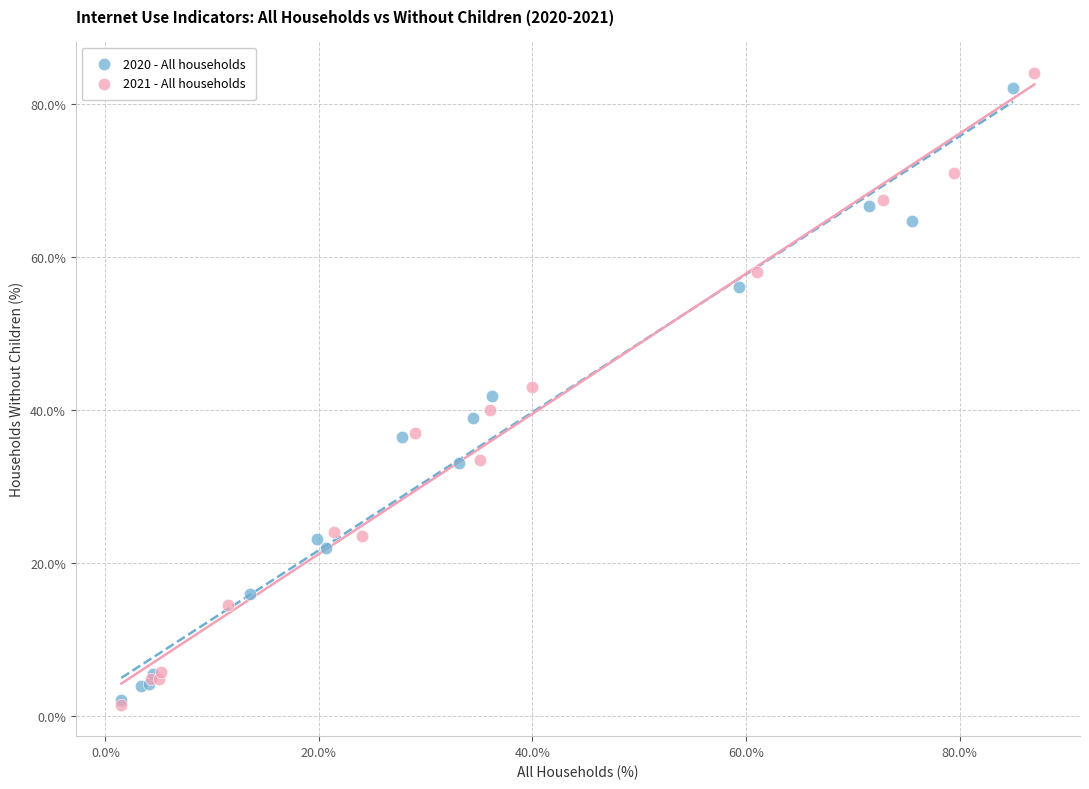

Which series has the widest spread of Y values?

2021 - All households